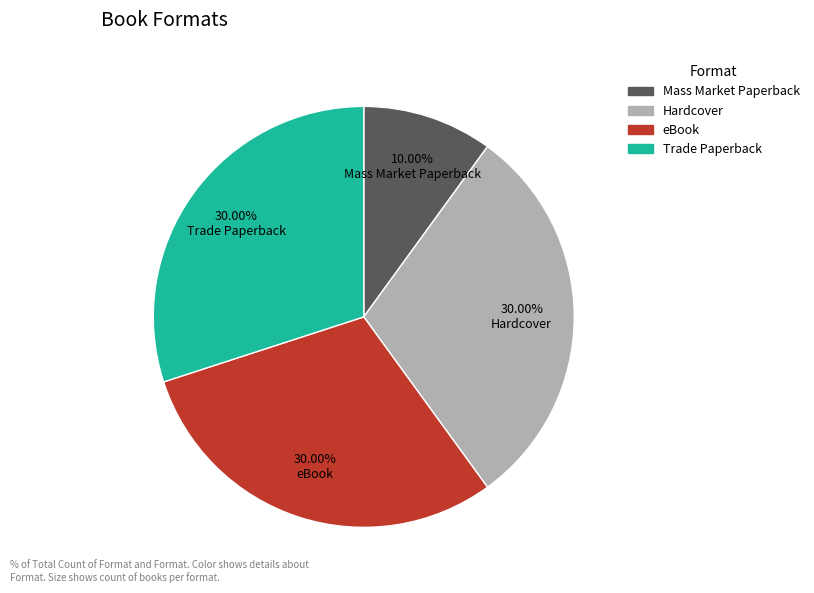

How many slices are in this pie chart?

4